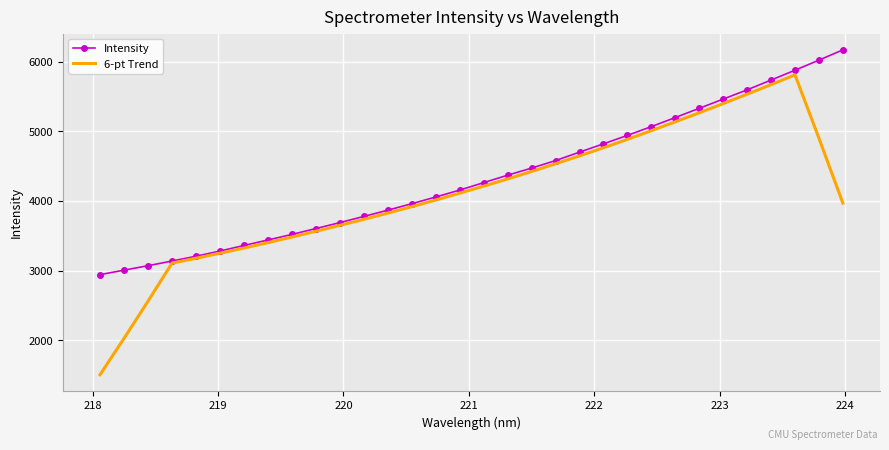

List the series in order of their overall mean, highest first.

Intensity, 6-pt Trend